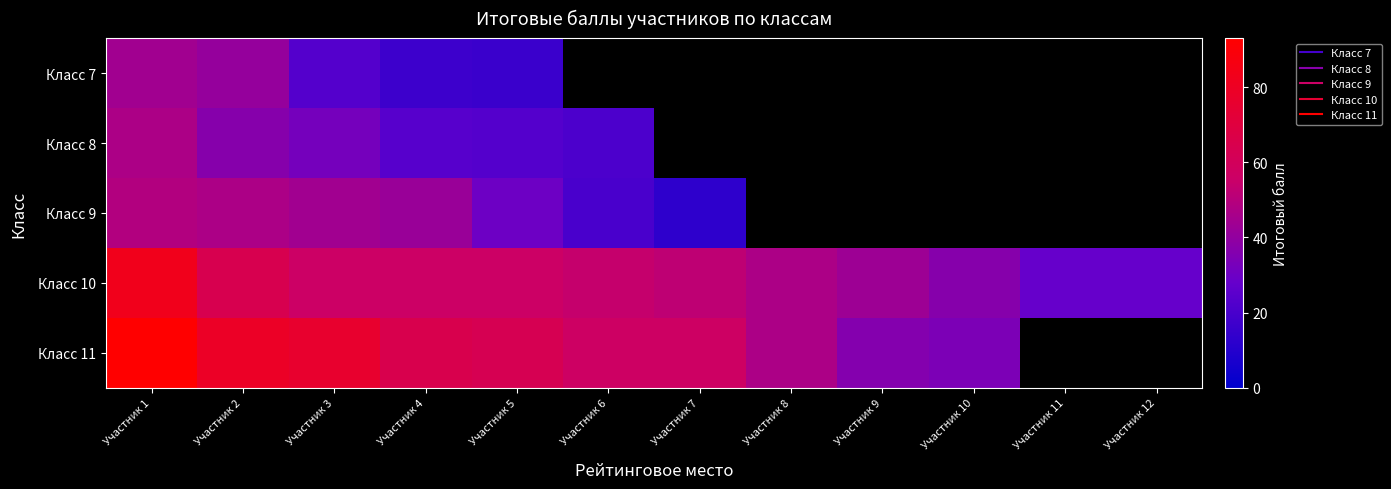

The value of Класс 9 at Участник 6 is 20.0. True or false?

True